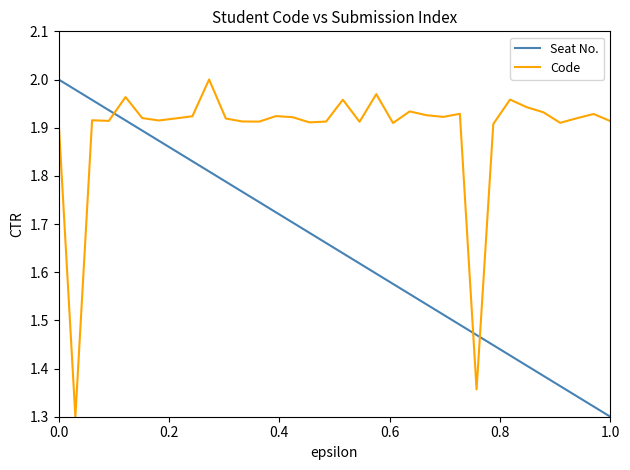

What is the difference between the maximum and minimum values in the Seat No. series?

0.7